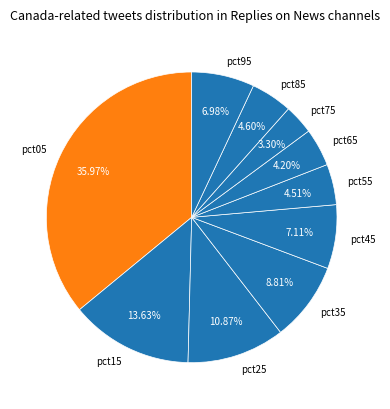

What is the largest slice in the pie chart?

pct05